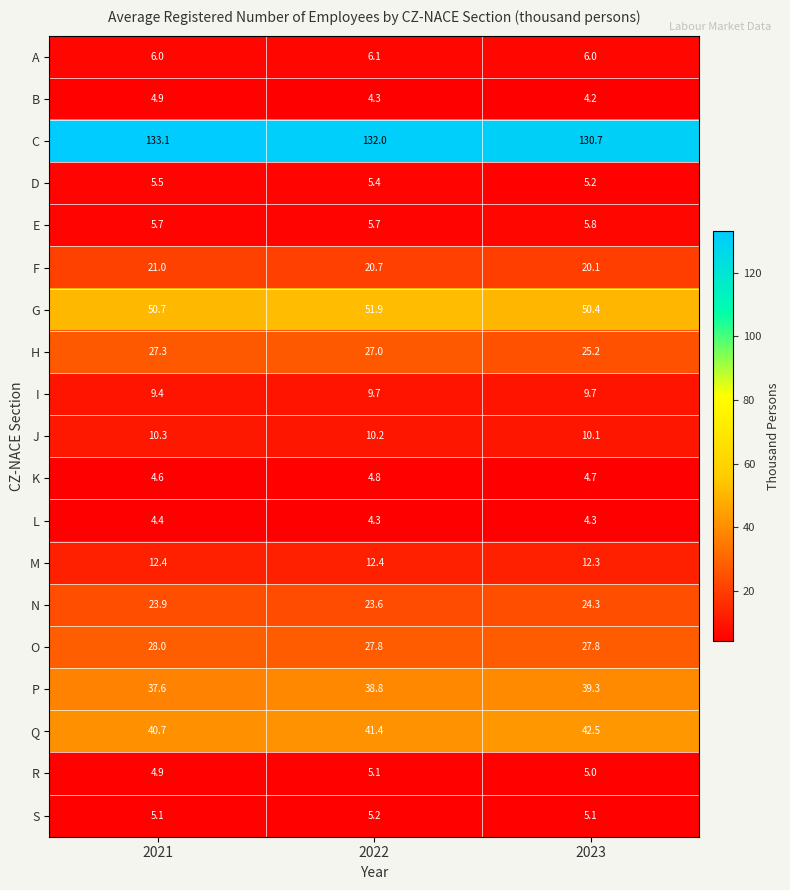

What is the greatest value displayed?

133.1